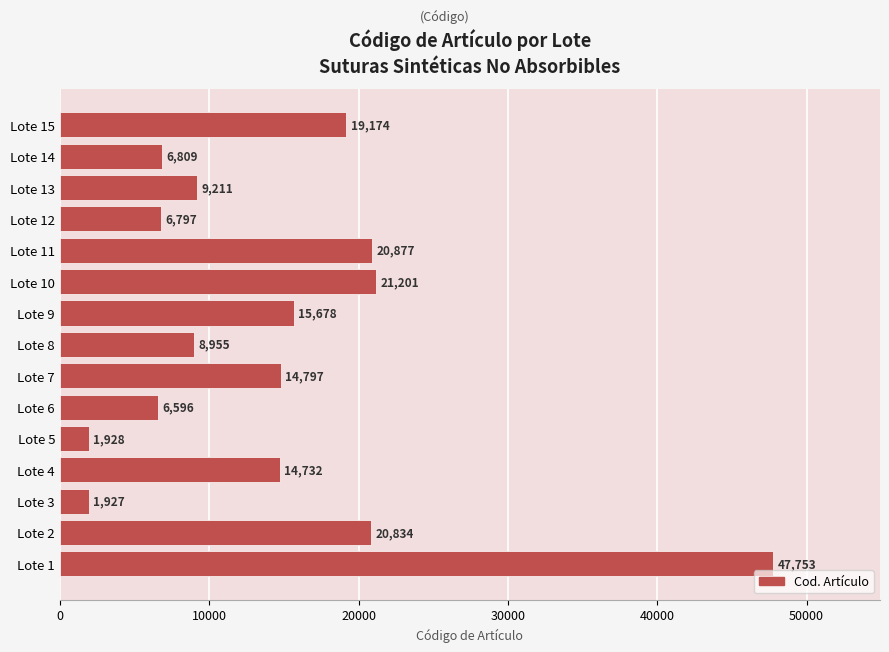

Is it true that the value at Lote 10 is 21201?

True